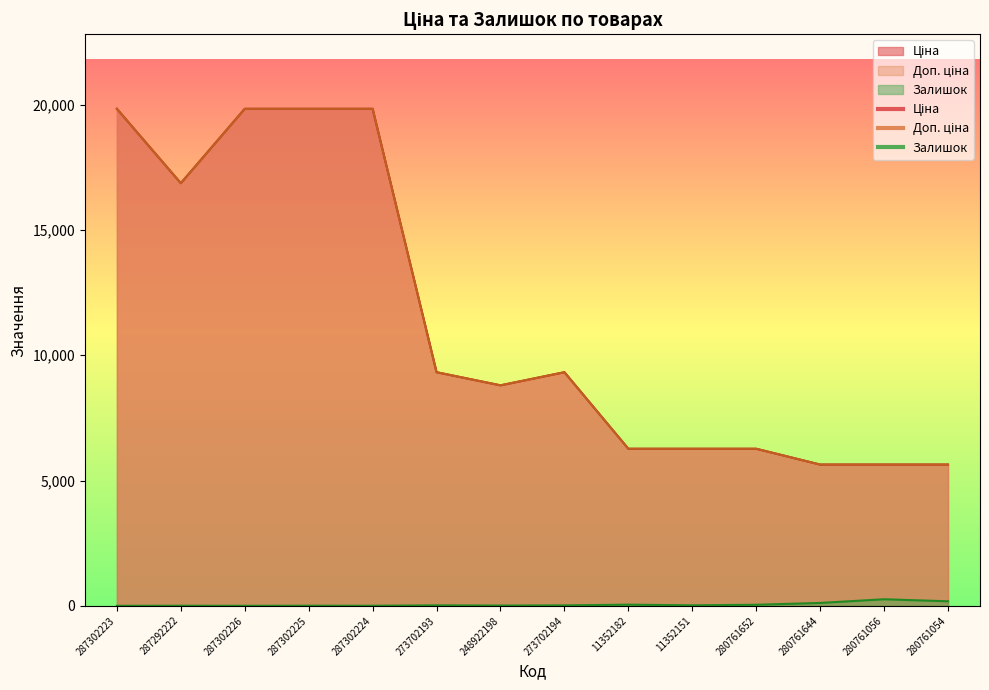

What is the sum of all Доп. ціна values?

159335.9